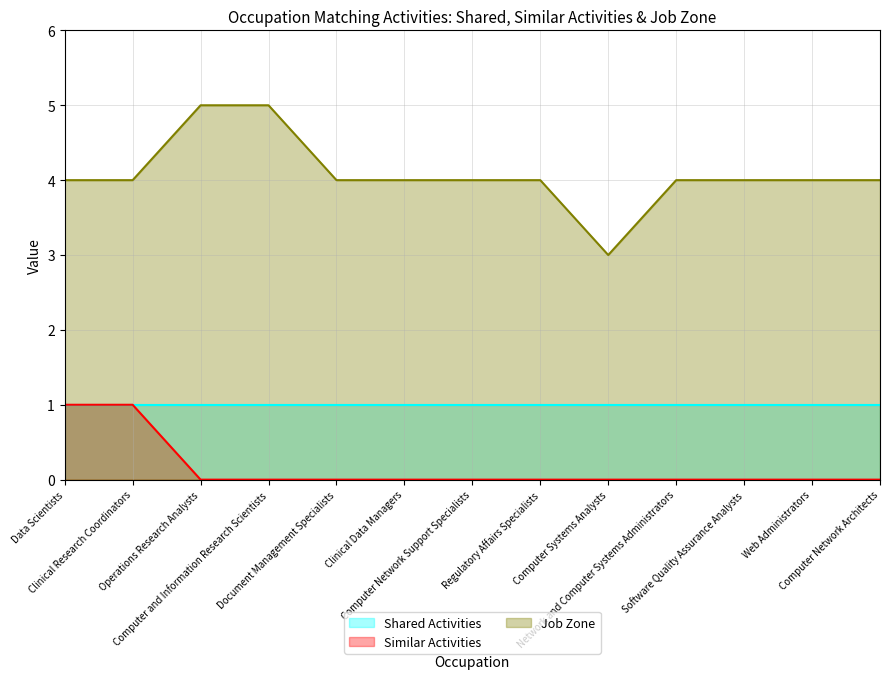

True or false: Job Zone and Similar Activities cross at least once.

False